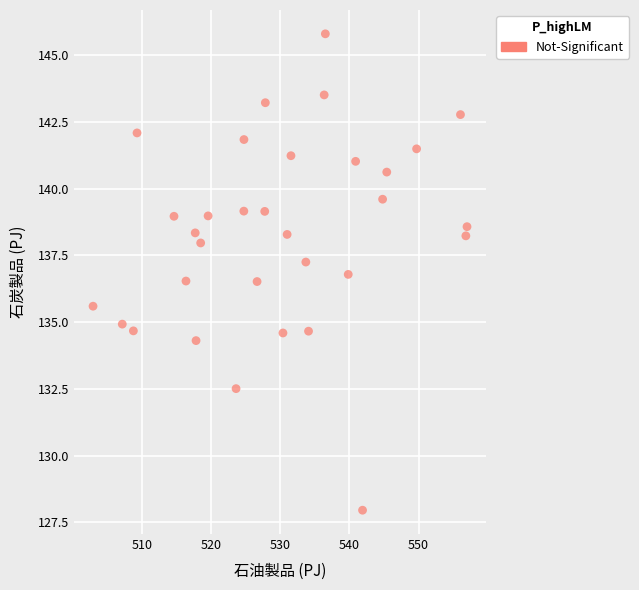

What is the range of X values (max minus min)?

54.1